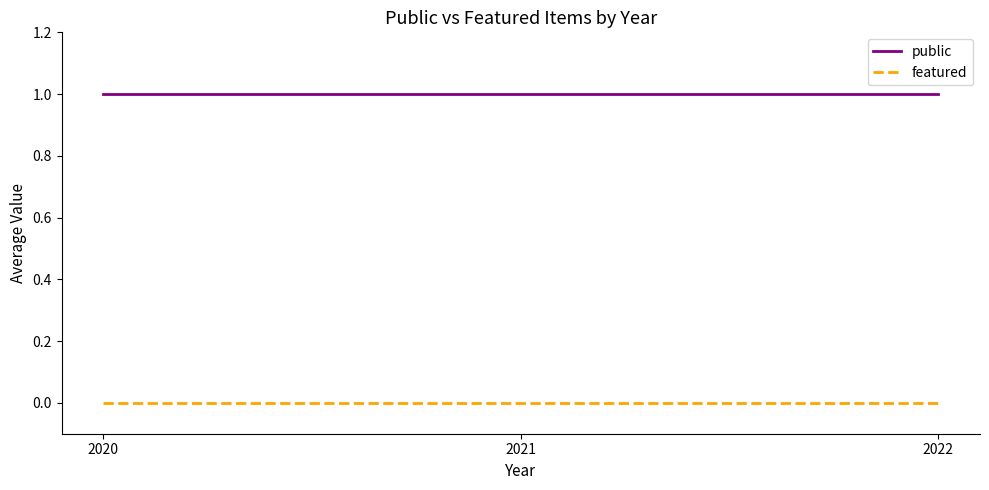

Rank the series by their average value, from highest to lowest.

public, featured